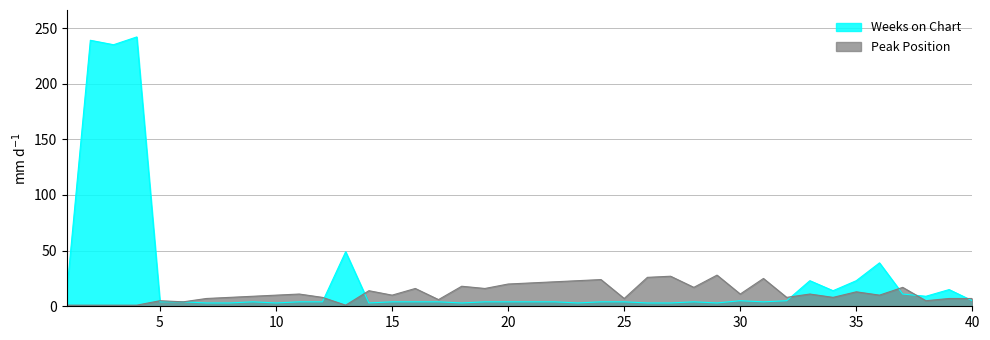

Rank the series by their maximum value, from highest to lowest.

Weeks on Chart, Peak Position